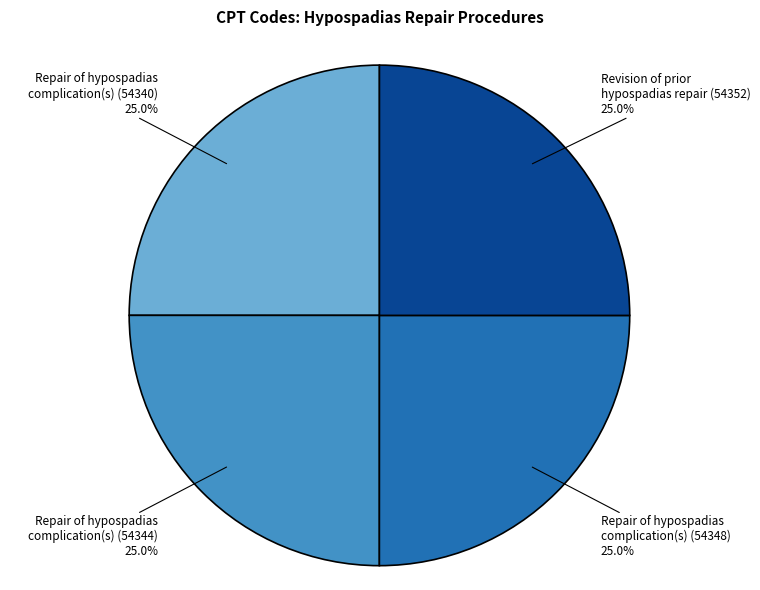

Combined, what portion of the pie is Repair of hypospadias complication(s) (54344) and Revision of prior hypospadias repair (54352)?

50.0%